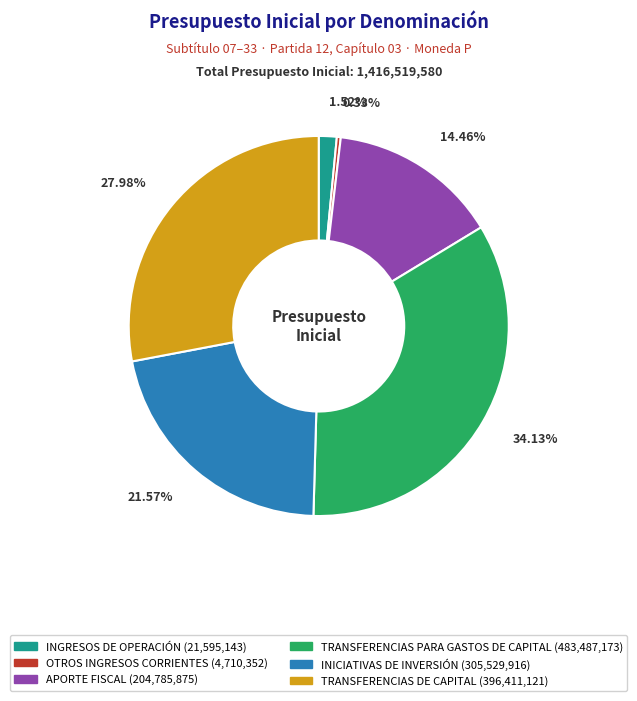

Approximately how many times larger is the value at INICIATIVAS DE INVERSIÓN compared to TRANSFERENCIAS DE CAPITAL?

0.8